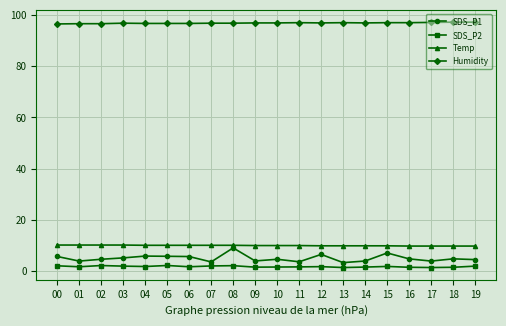

What is the value of the Humidity point at the 8th from the left?

96.9